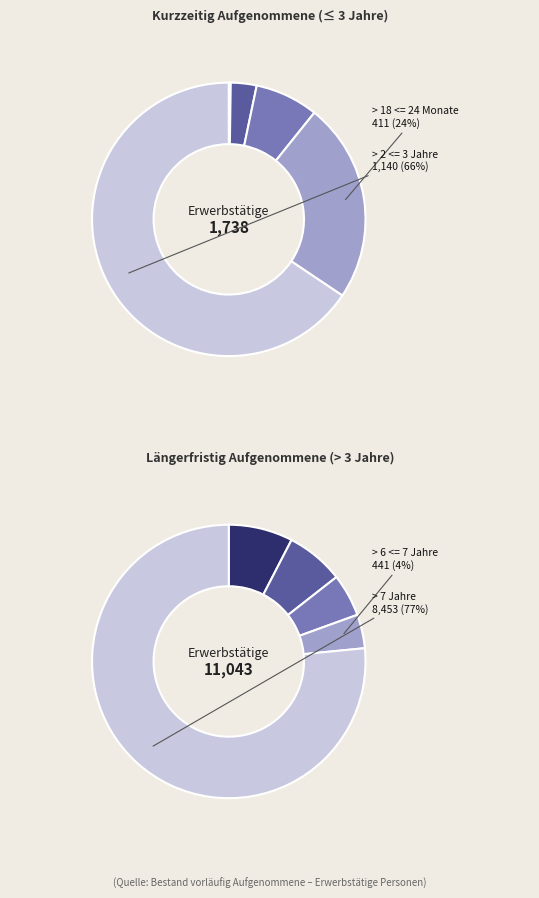

Approximately how many times larger is the value at > 3 <= 4 Jahre compared to > 18 <= 24 Monate?

2.0